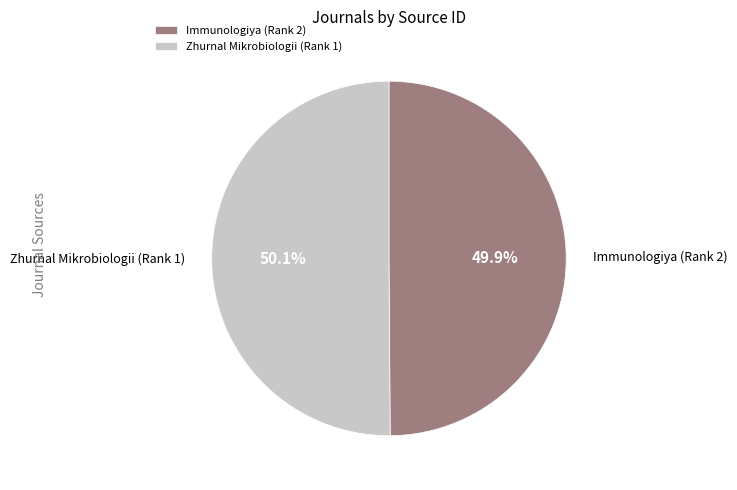

To the nearest percent, what percentage of the pie is Immunologiya (Rank 2)?

50%